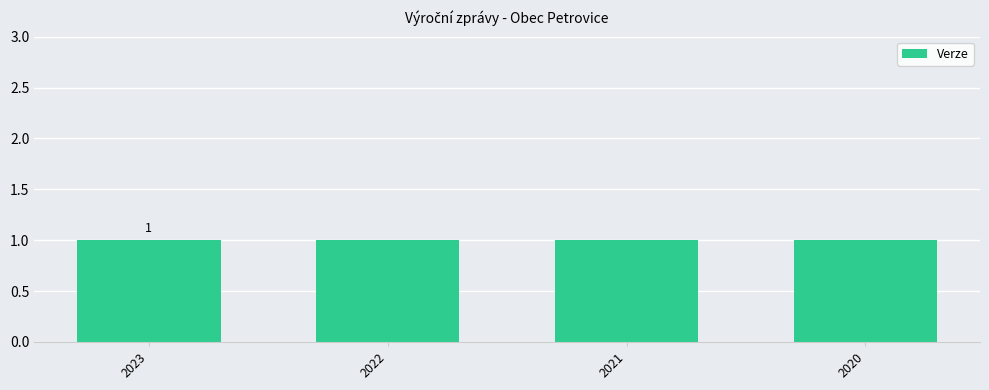

Is it true that Verze equals 0 at 2021?

False